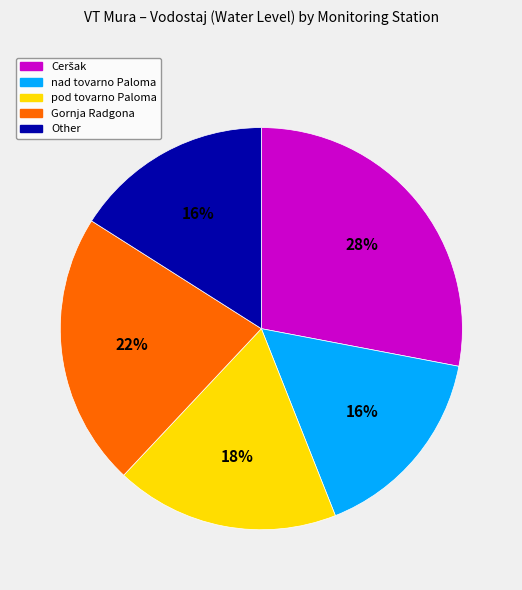

Combined, do pod tovarno Paloma and Gornja Radgona account for over 50%?

No